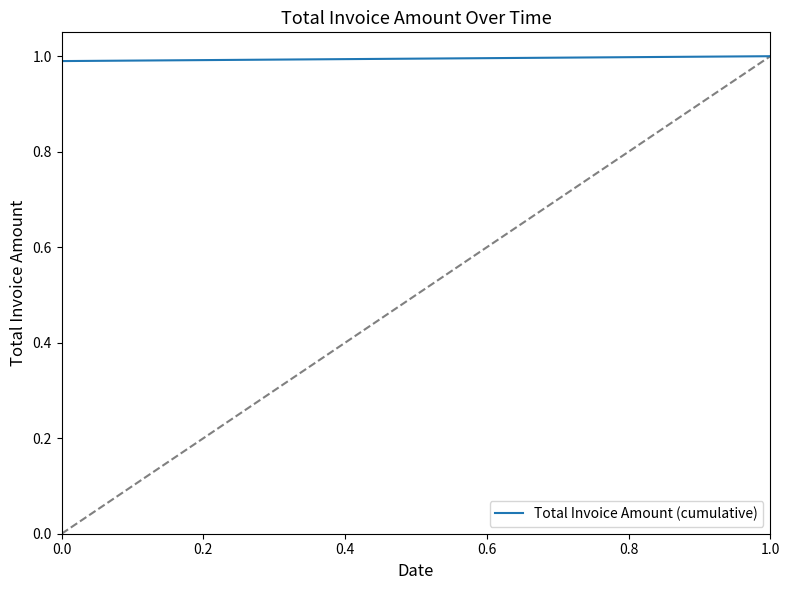

What is the ratio of the value at 0.0 to the value at 1.0?

1.0